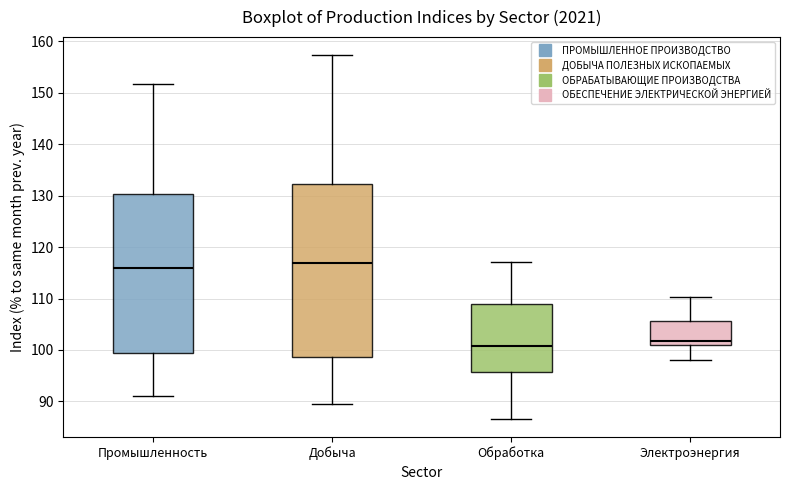

Reading left to right, read every box against the y-axis: the position of its median line, the range the box covers, and the ends of its whiskers. The values are not printed on the chart, so give them approximately, as read against the axis.

Промышленность: median 116, box 99 to 130, whiskers 91 to 152
Добыча: median 117, box 99 to 132, whiskers 90 to 157
Обработка: median 101, box 96 to 109, whiskers 87 to 117
Электроэнергия: median 102, box 101 to 106, whiskers 98 to 110